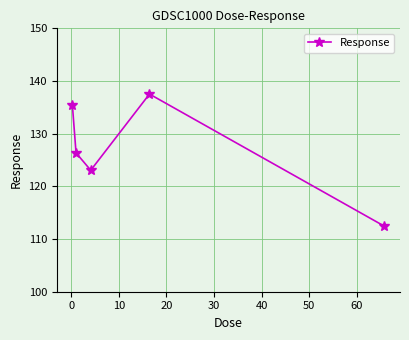

What is the minimum value shown in the chart?

112.4